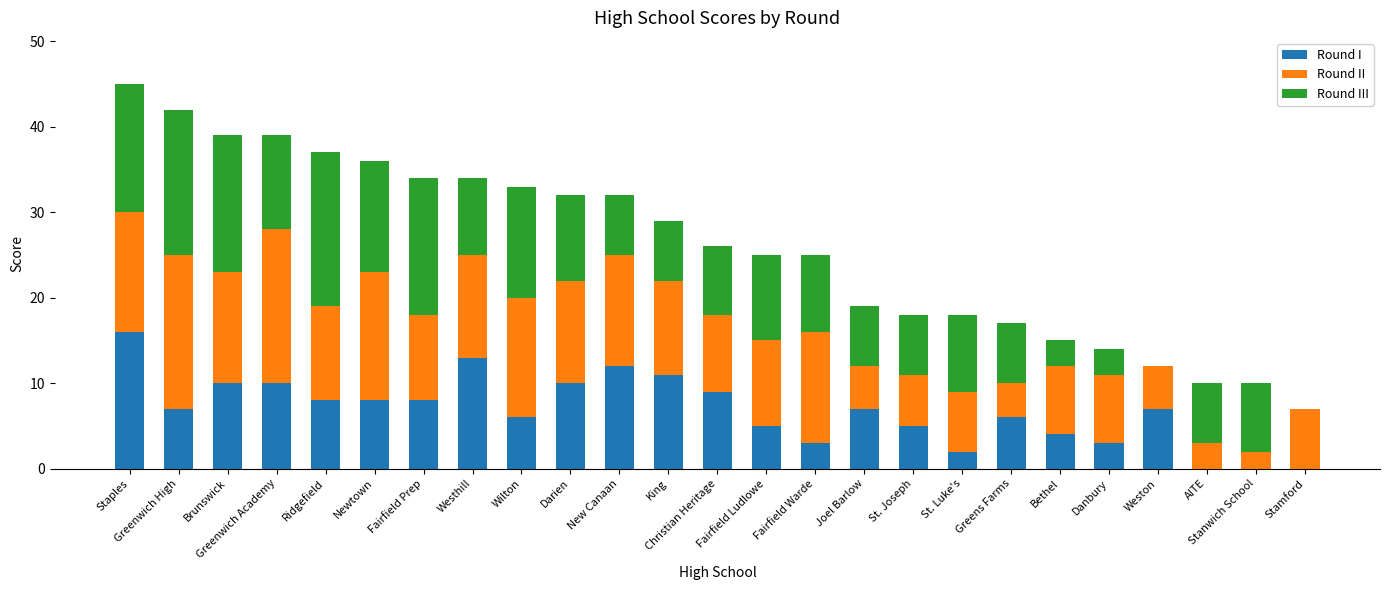

What is the sum of all Round I values?

170